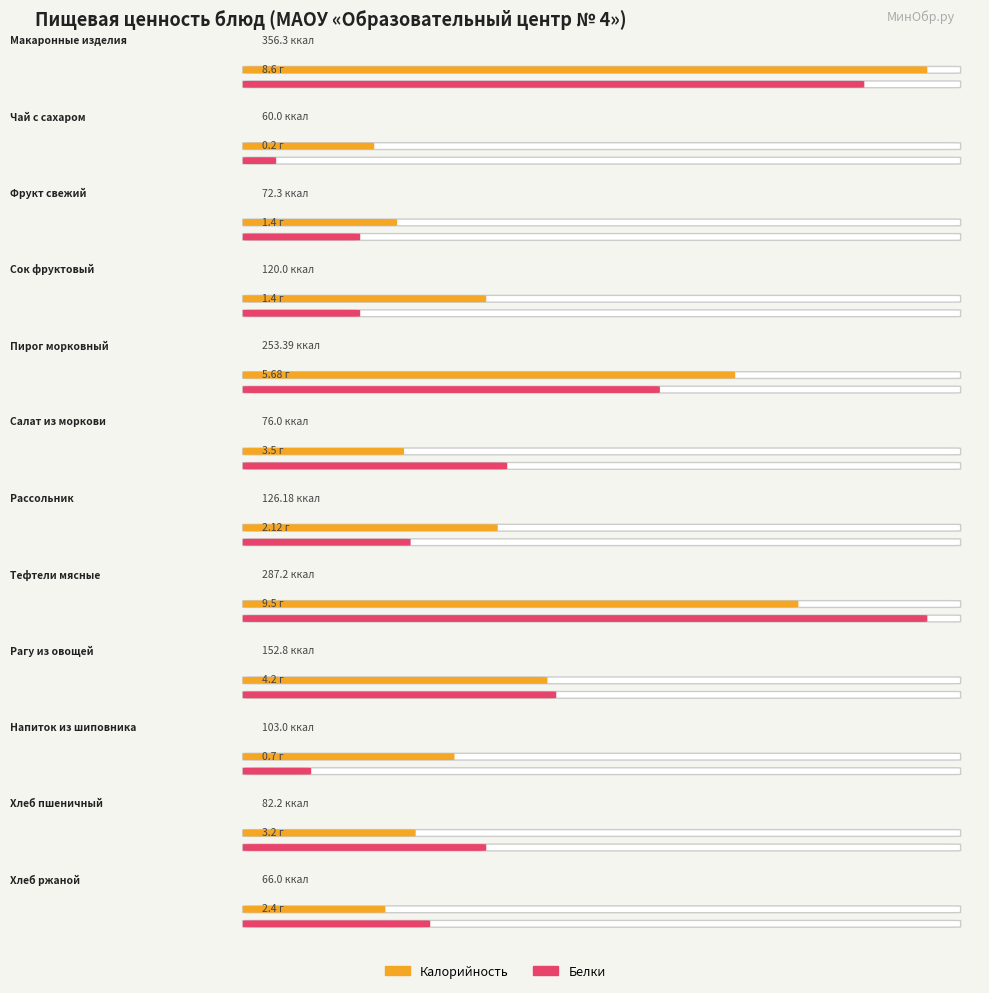

What is the difference between the highest and lowest values at Напиток из шиповника?

102.3